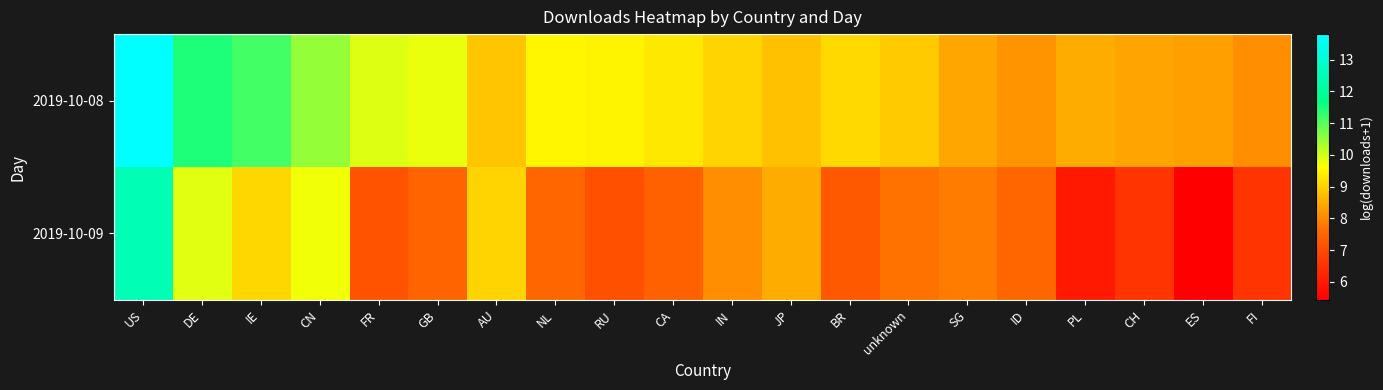

Which series changed the most between AU and FI?

2019-10-09